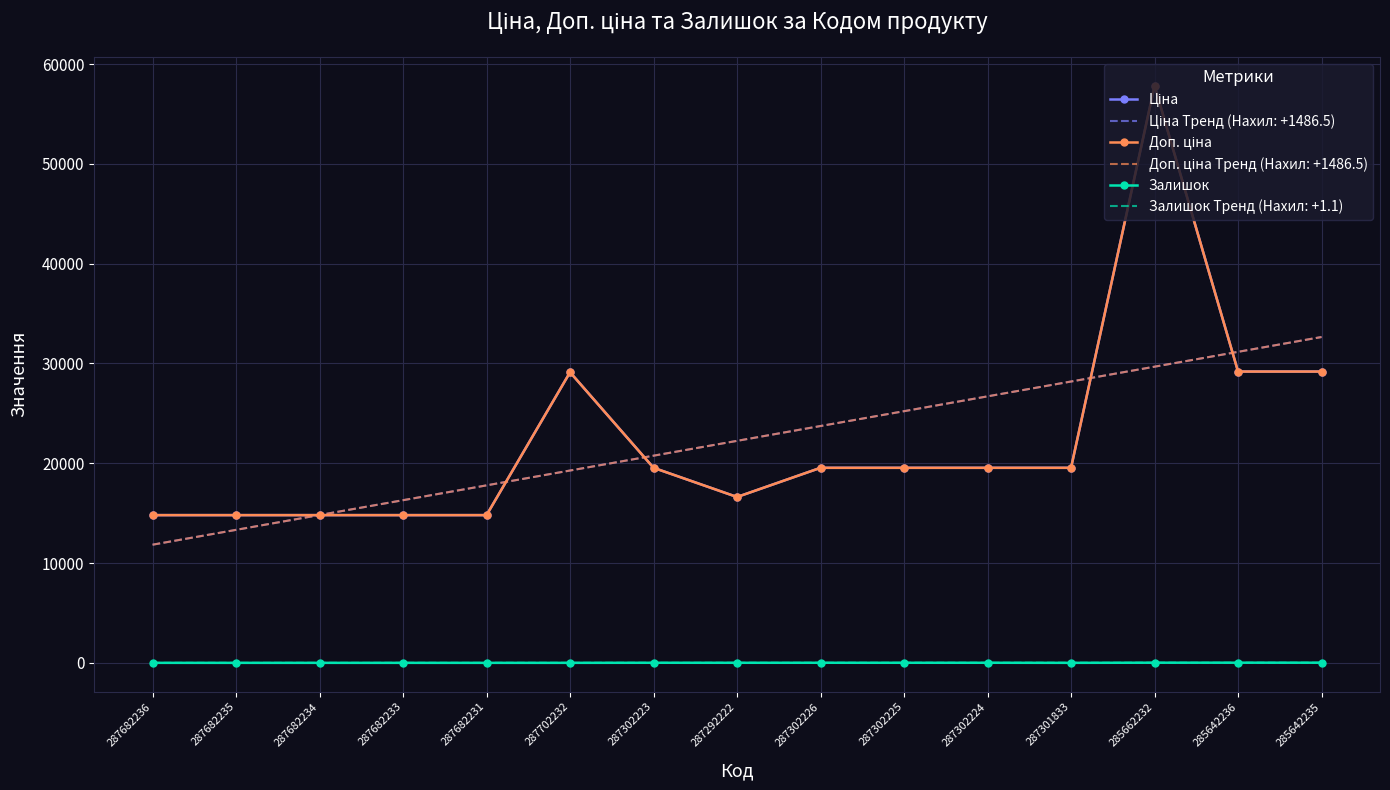

How many interior local valleys does the Доп. ціна series have?

1